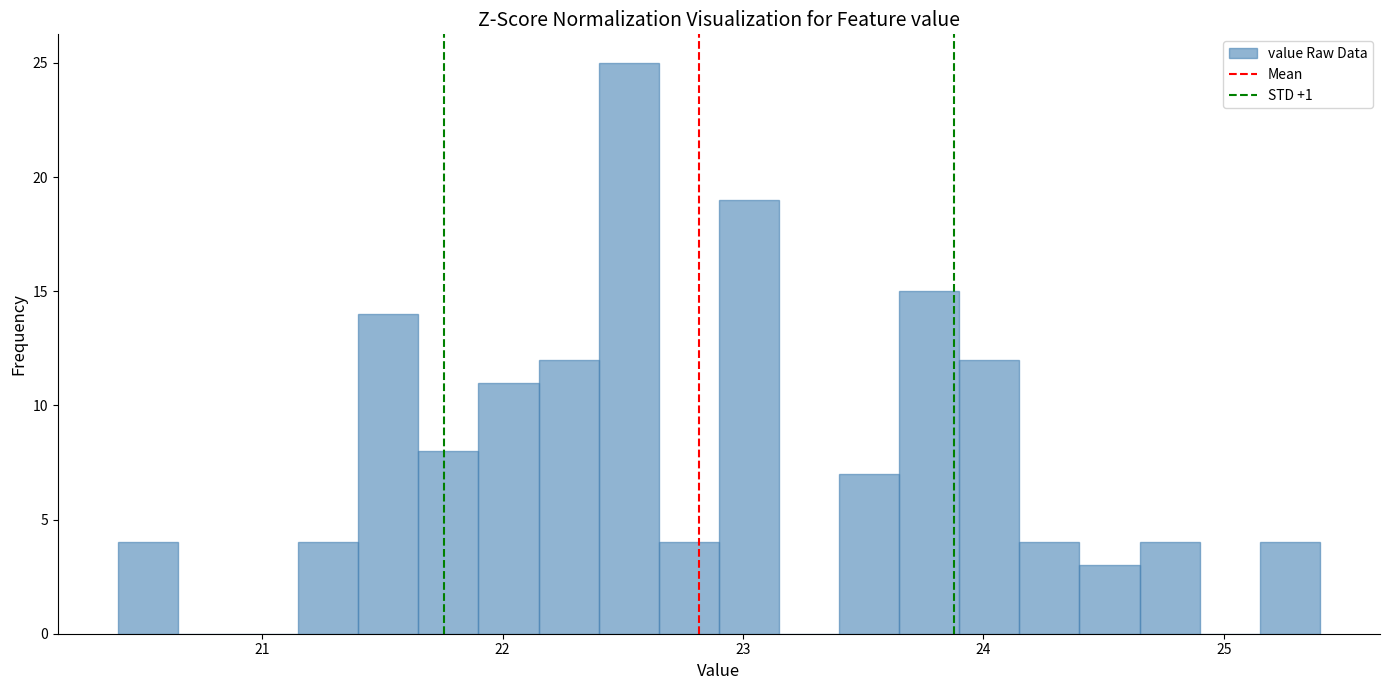

Around what value on the x-axis is the tallest bar? Give the approximate position of its centre, as read against the axis.

22.5